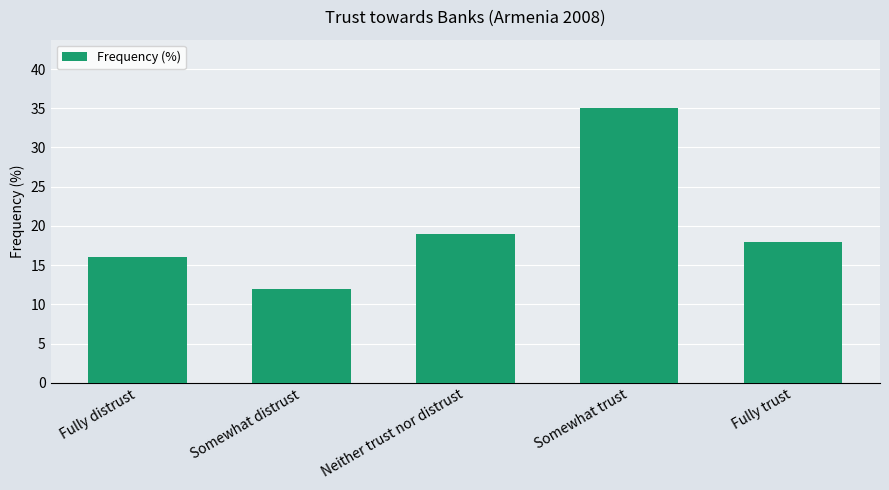

What is the smallest value displayed?

12